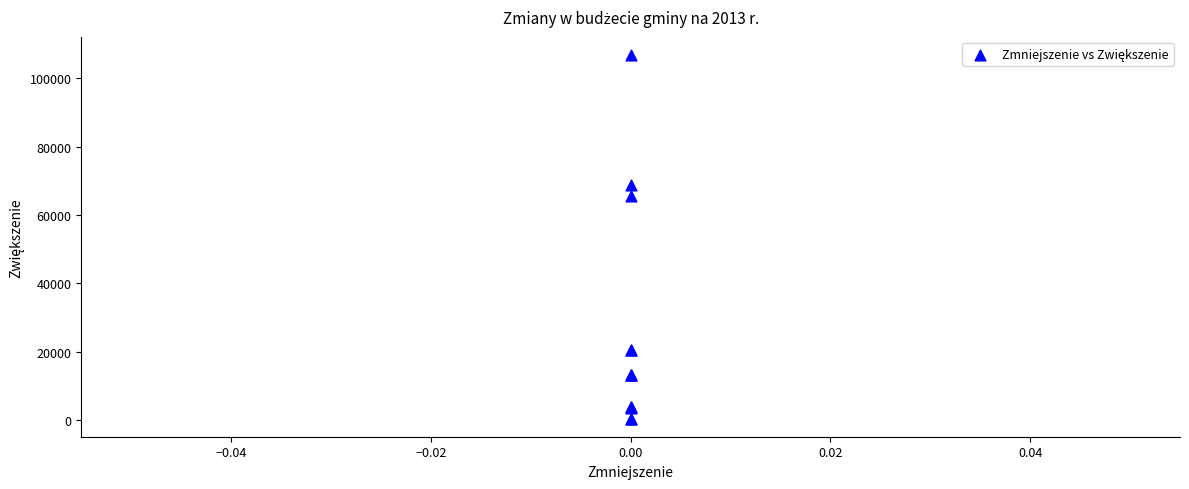

What Y value in the scatter plot is closest to 53660?

65442.3